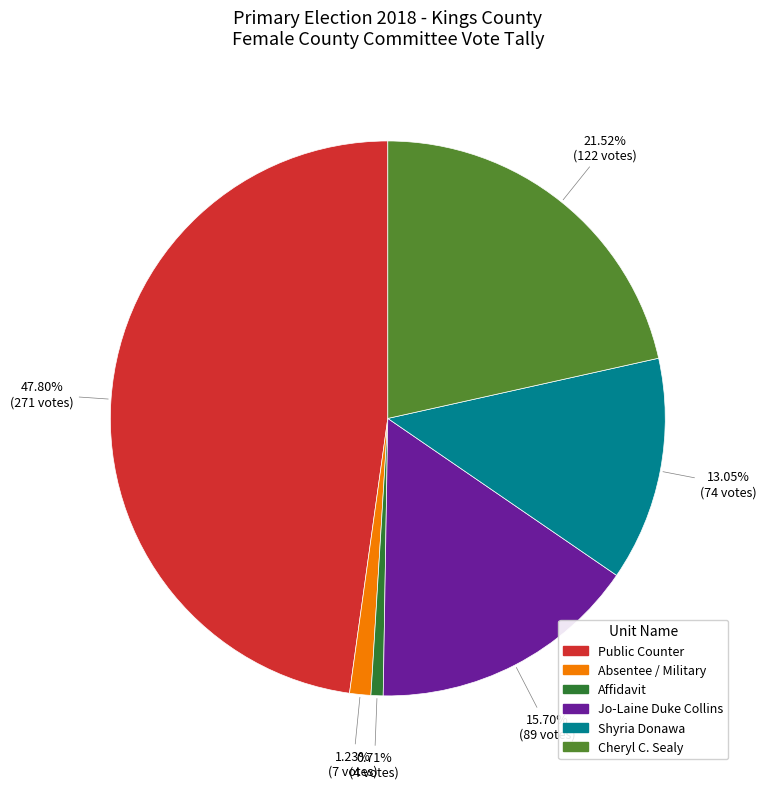

Combined, do Public Counter and Jo-Laine Duke Collins account for over 50%?

Yes